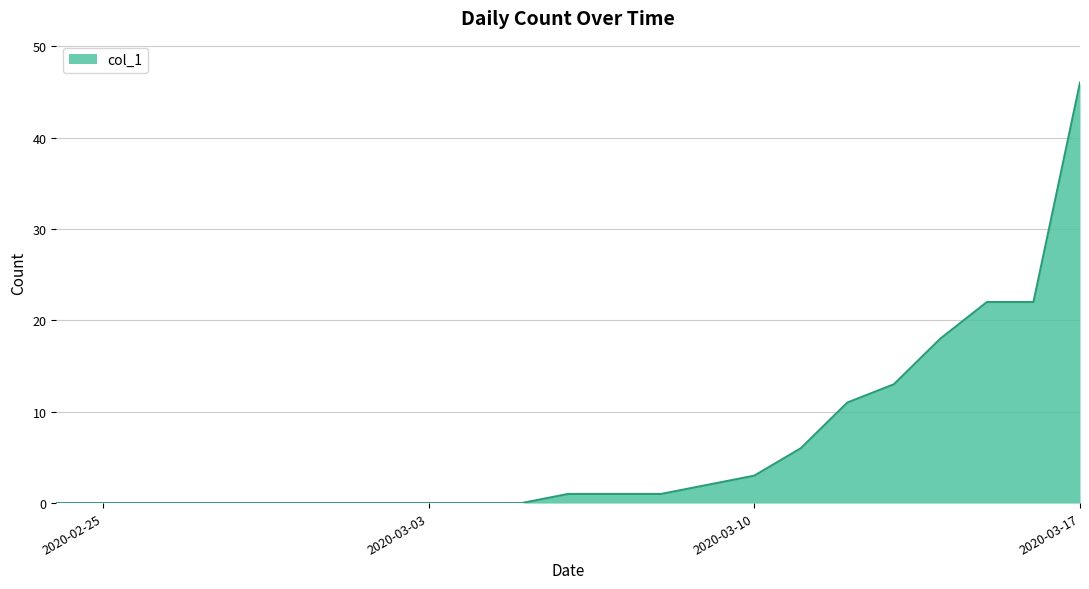

Reading left to right, transcribe all the data shown in this chart.

0	0	0	0	0	0	0	0	0	0	0	1	1	1	2	3	6	11	13	18	22	22	46